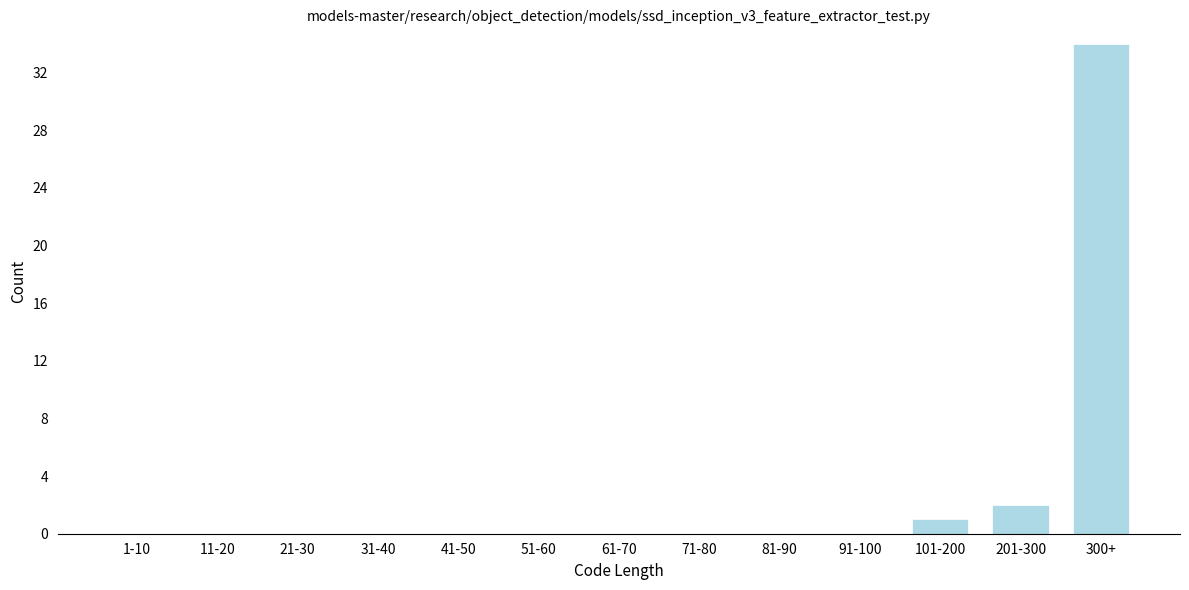

Reading left to right, extract all data points from this chart.

1-10=0	11-20=0	21-30=0	31-40=0	41-50=0	51-60=0	61-70=0	71-80=0	81-90=0	91-100=0	101-200=1	201-300=2	300+=34